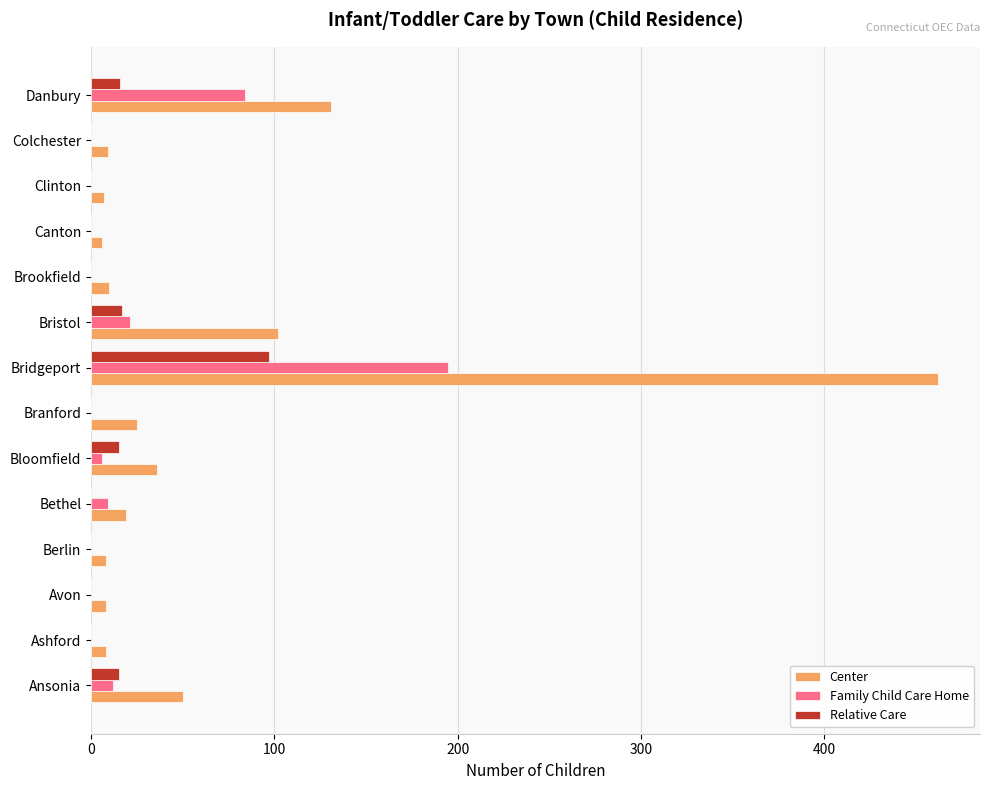

Is it true that Relative Care equals 0 at Ashford?

True